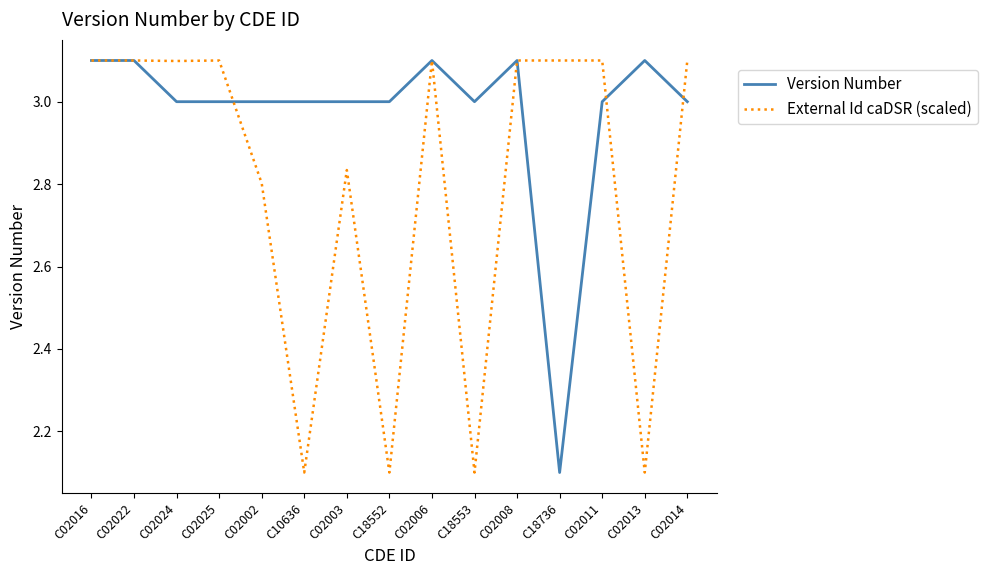

What position from the right is C02024?

13